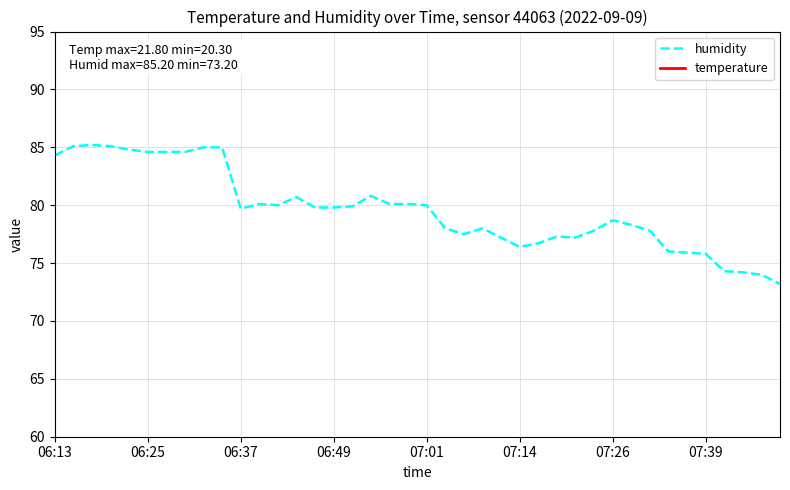

True or false: humidity and temperature cross at least once.

False